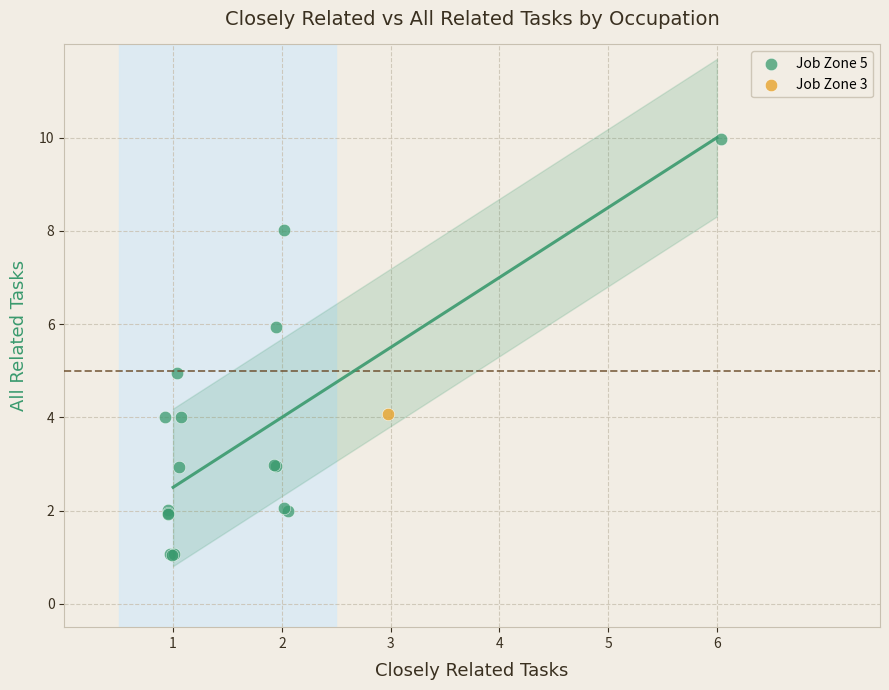

What are all the series names shown in the legend?

Job Zone 5, Job Zone 3